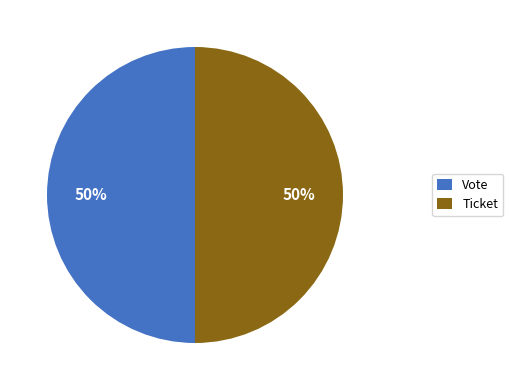

Do Ticket and Vote together represent more than half of the pie?

Yes